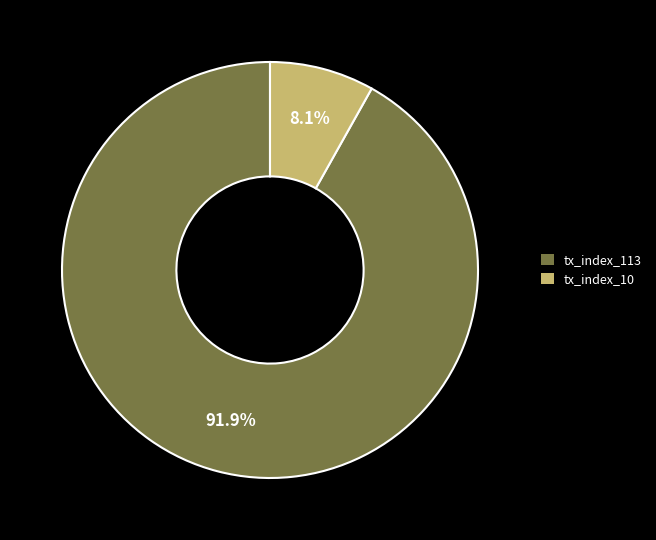

What is the smallest slice in the pie chart?

tx_index_10